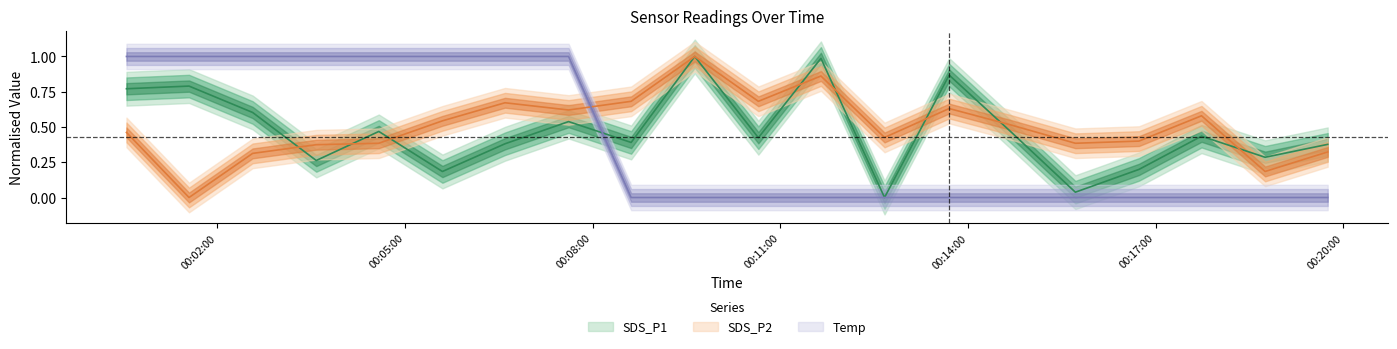

What is the sum of all SDS_P2 values?

10.0